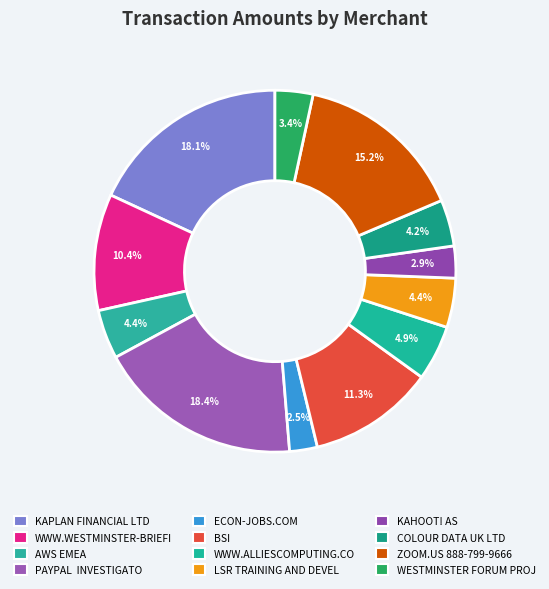

To the nearest percent, what percentage of the pie is AWS EMEA?

4%